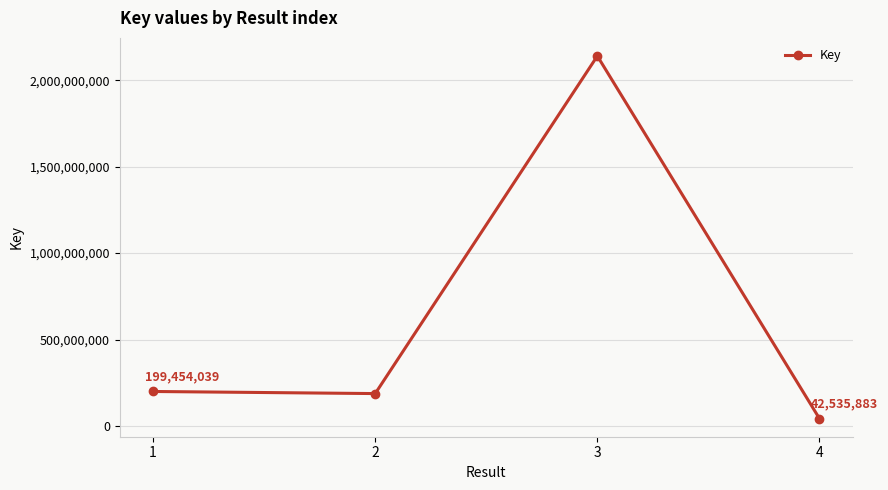

How many data points does each series have?

4